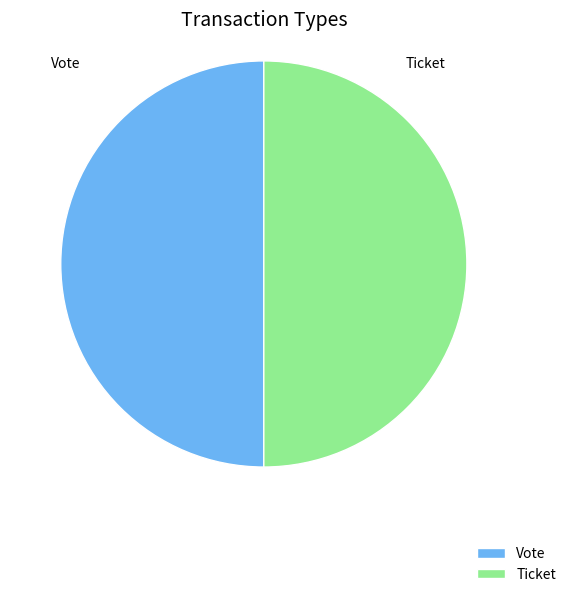

The Ticket slice represents 1% of the pie. True or false?

False